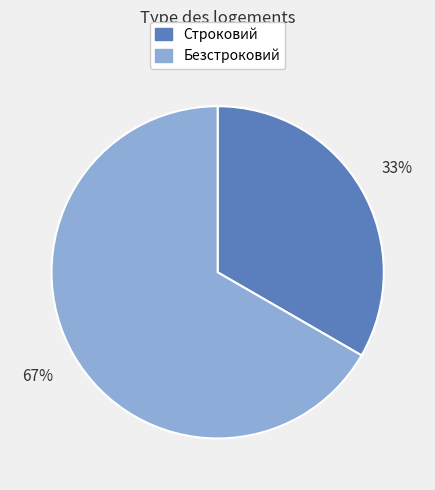

Count the number of slices in the pie.

2